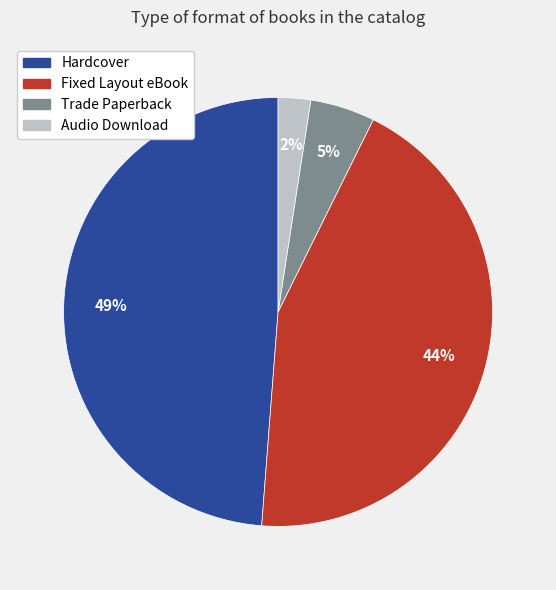

To the nearest percent, what is the difference between the Fixed Layout eBook and Trade Paperback slice percentages?

39%